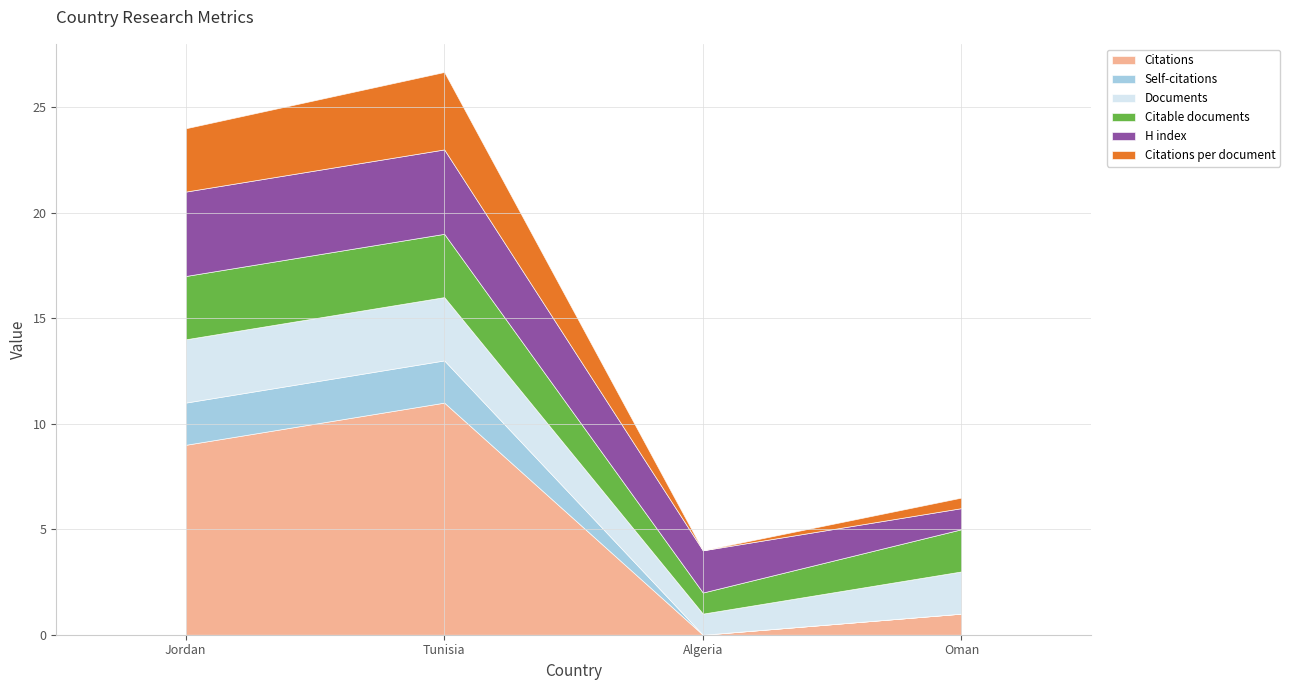

In Citations per document, how many points are higher than both neighbors (excluding endpoints)?

1